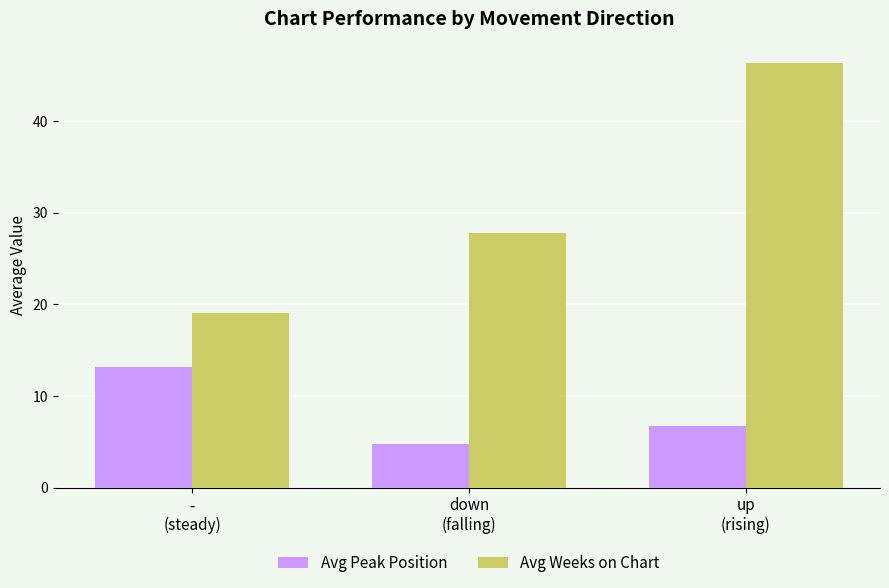

At how many categories does at least one series exceed 40?

1